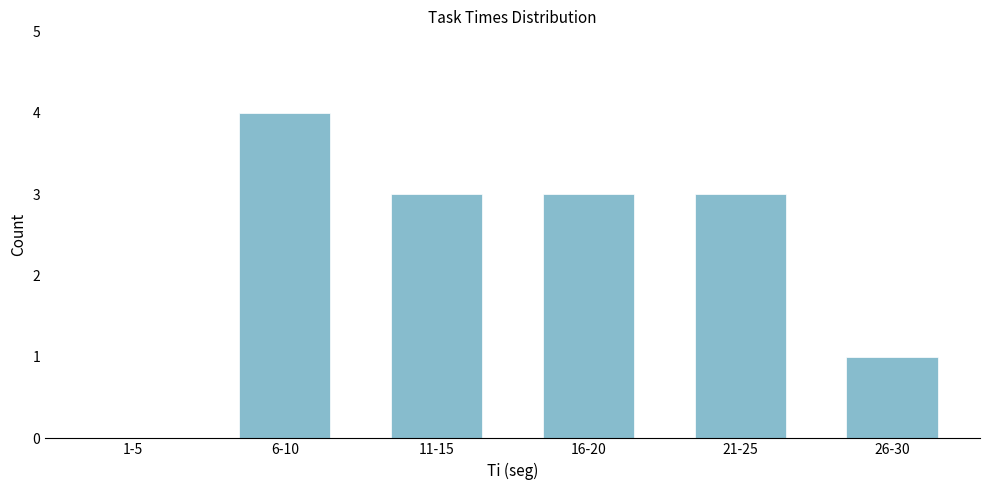

Reading left to right, transcribe all the data shown in this chart.

1-5=0	6-10=4	11-15=3	16-20=3	21-25=3	26-30=1